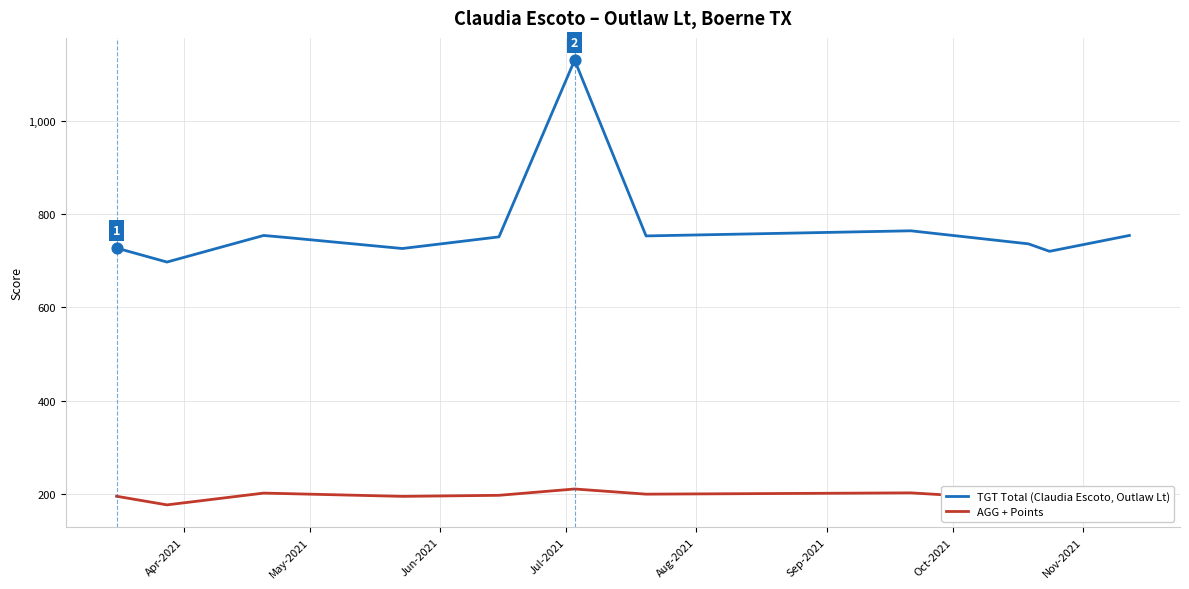

What are all the series names shown in the legend?

TGT Total (Claudia Escoto, Outlaw Lt), AGG + Points